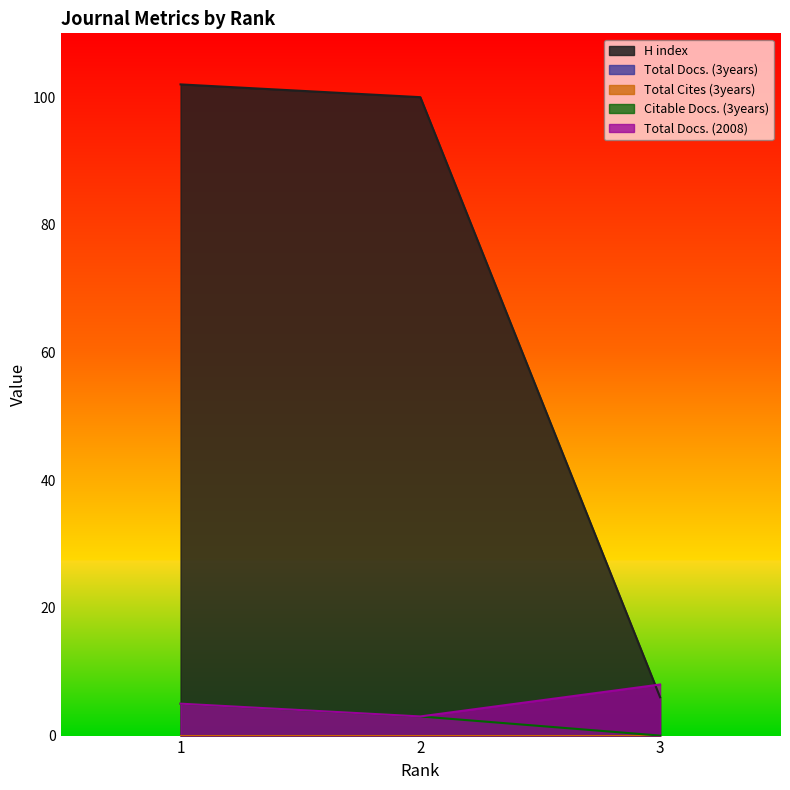

How many values in the Total Docs. (2008) series are below 5?

1